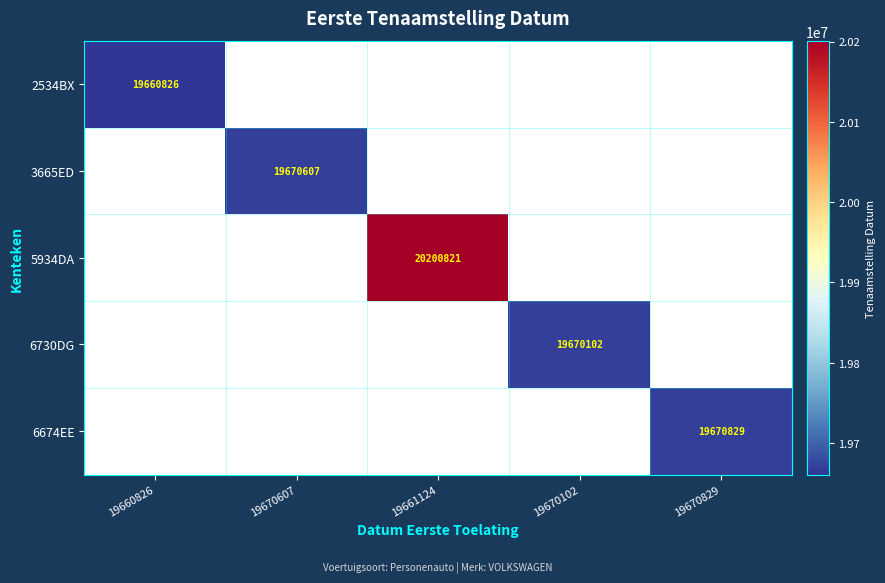

True or false: 2534BX has a value of 19660826 at 19660826.

True